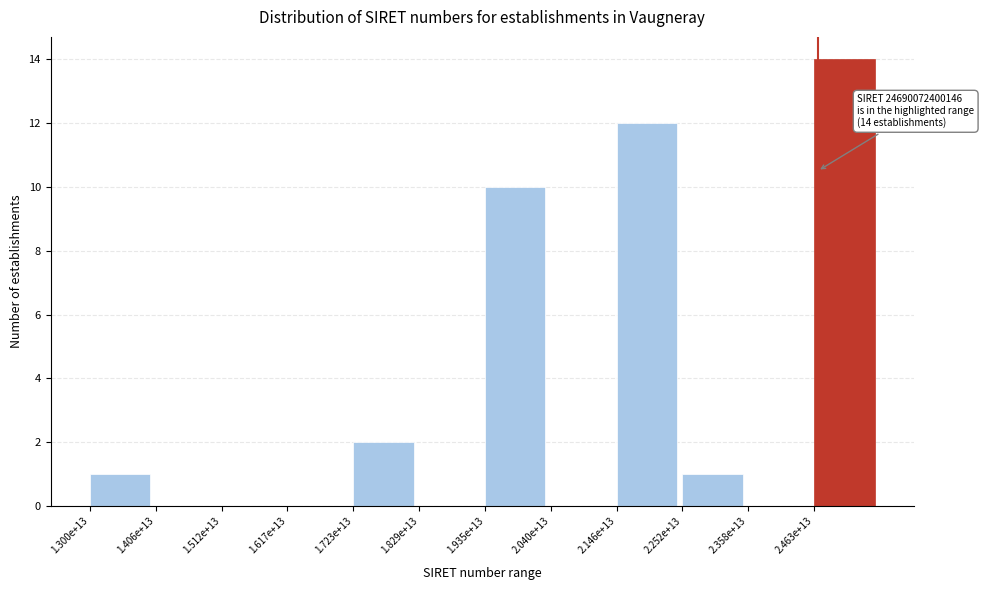

Reading right to left, transcribe all the data shown in this chart.

2.463e+13=14	2.358e+13=0	2.252e+13=1	2.146e+13=12	2.040e+13=0	1.935e+13=10	1.829e+13=0	1.723e+13=2	1.617e+13=0	1.512e+13=0	1.406e+13=0	1.300e+13=1